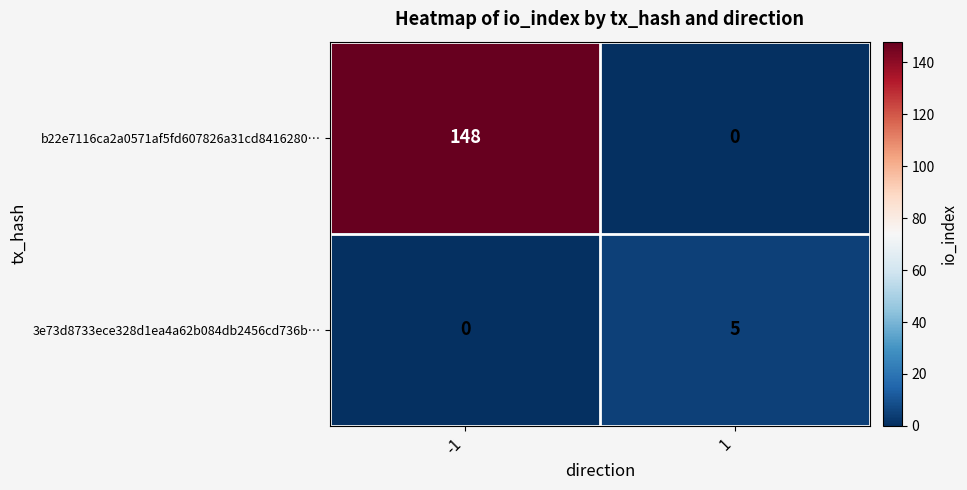

How many values in the b22e7116ca2a0571af5fd607826a31cd8416280… series are below 148?

1